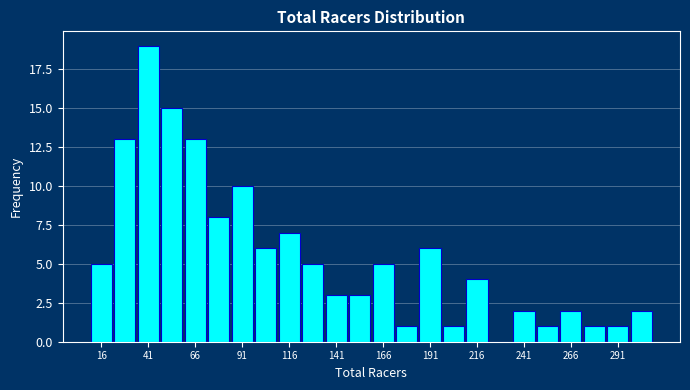

Around what value on the x-axis is the tallest bar? Give the approximate position of its centre, as read against the axis.

40